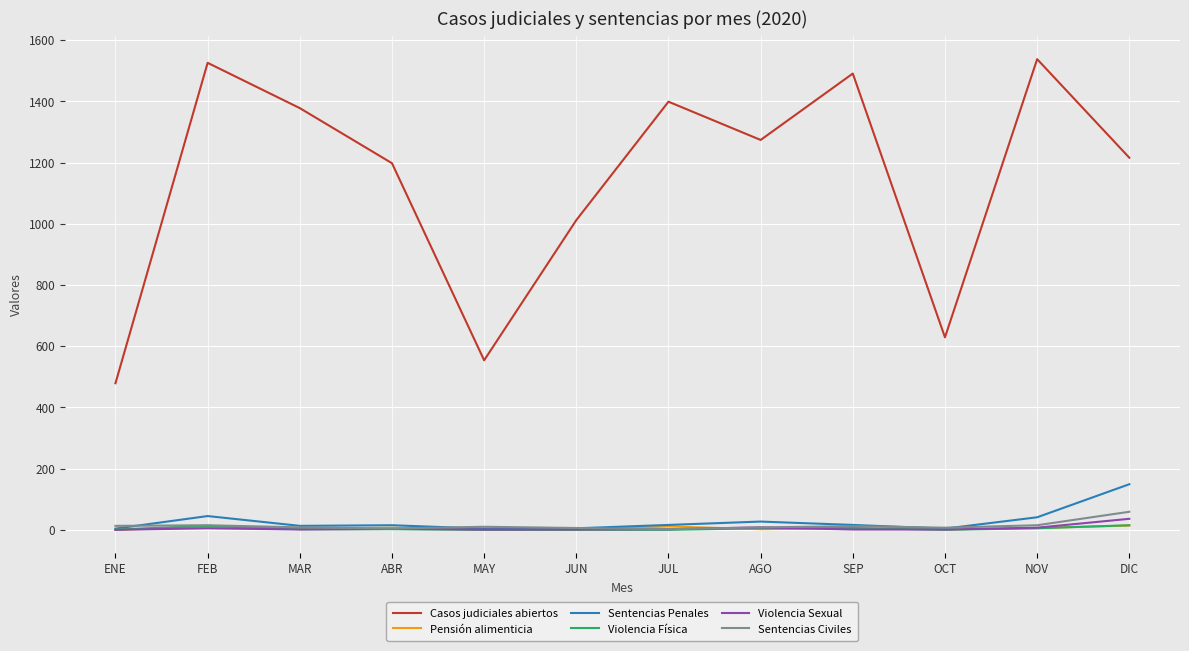

How many lines are shown in the chart?

6